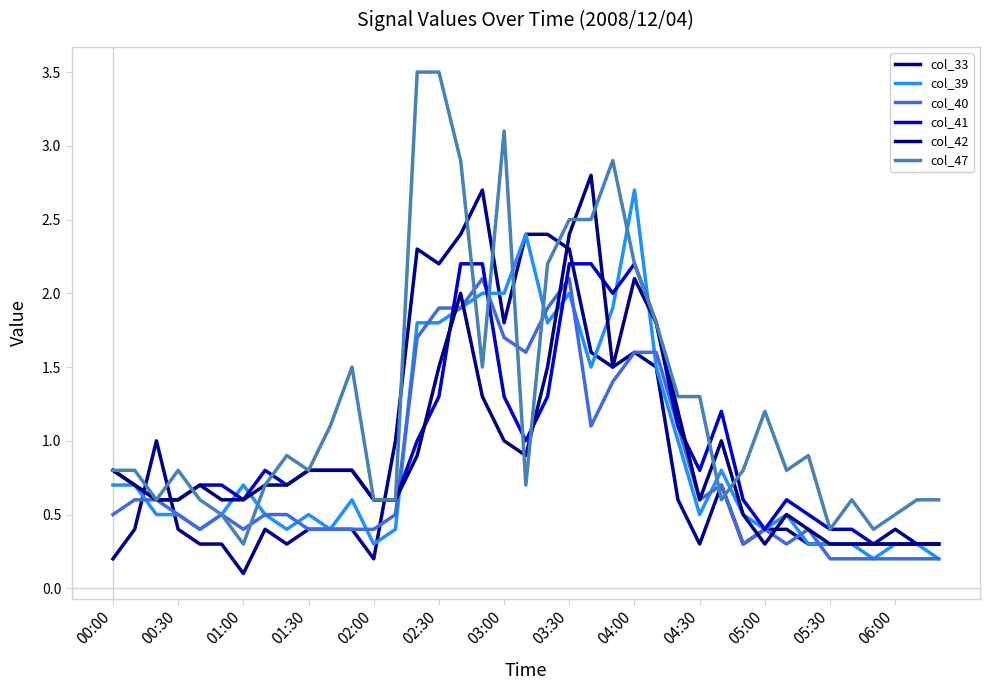

At which category is the sum across all series the highest?

03:30